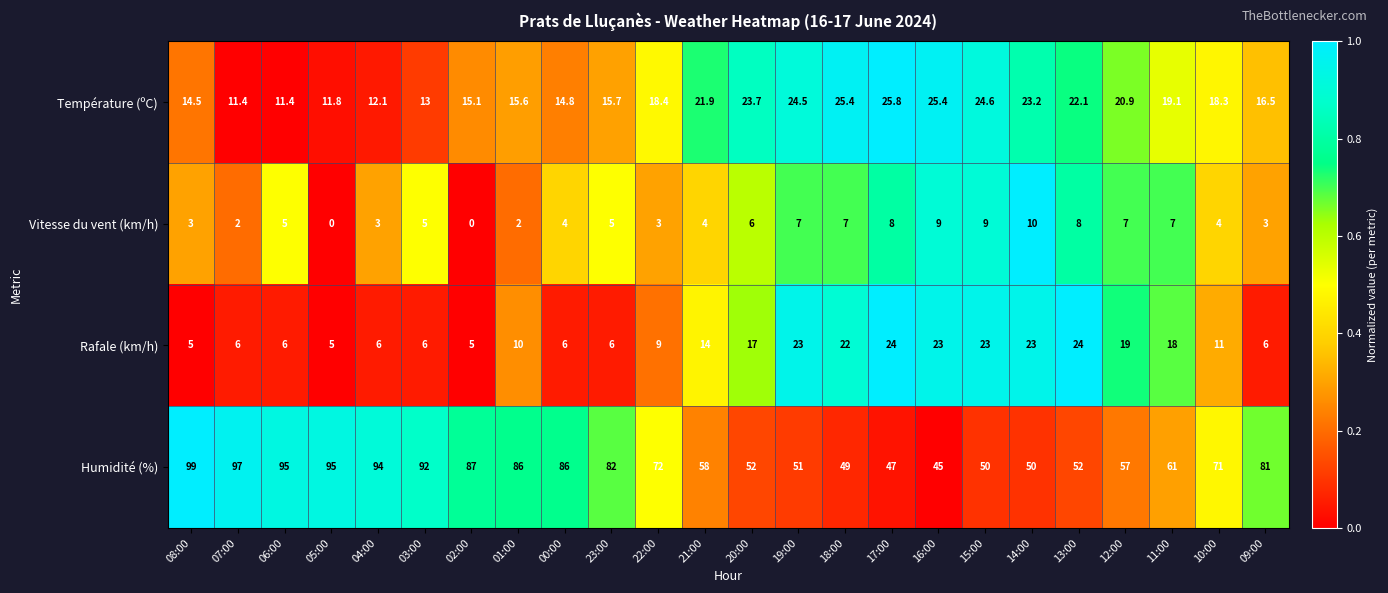

Which series has the largest range (max minus min)?

Humidité (%)